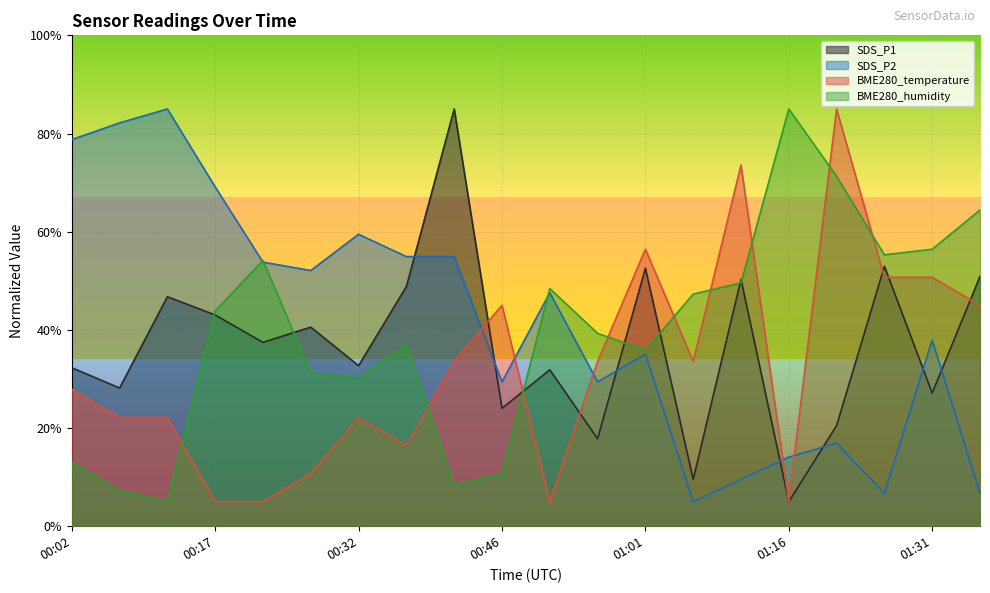

Between which two adjacent categories do SDS_P2 and BME280_humidity first intersect?

00:17 and 00:22